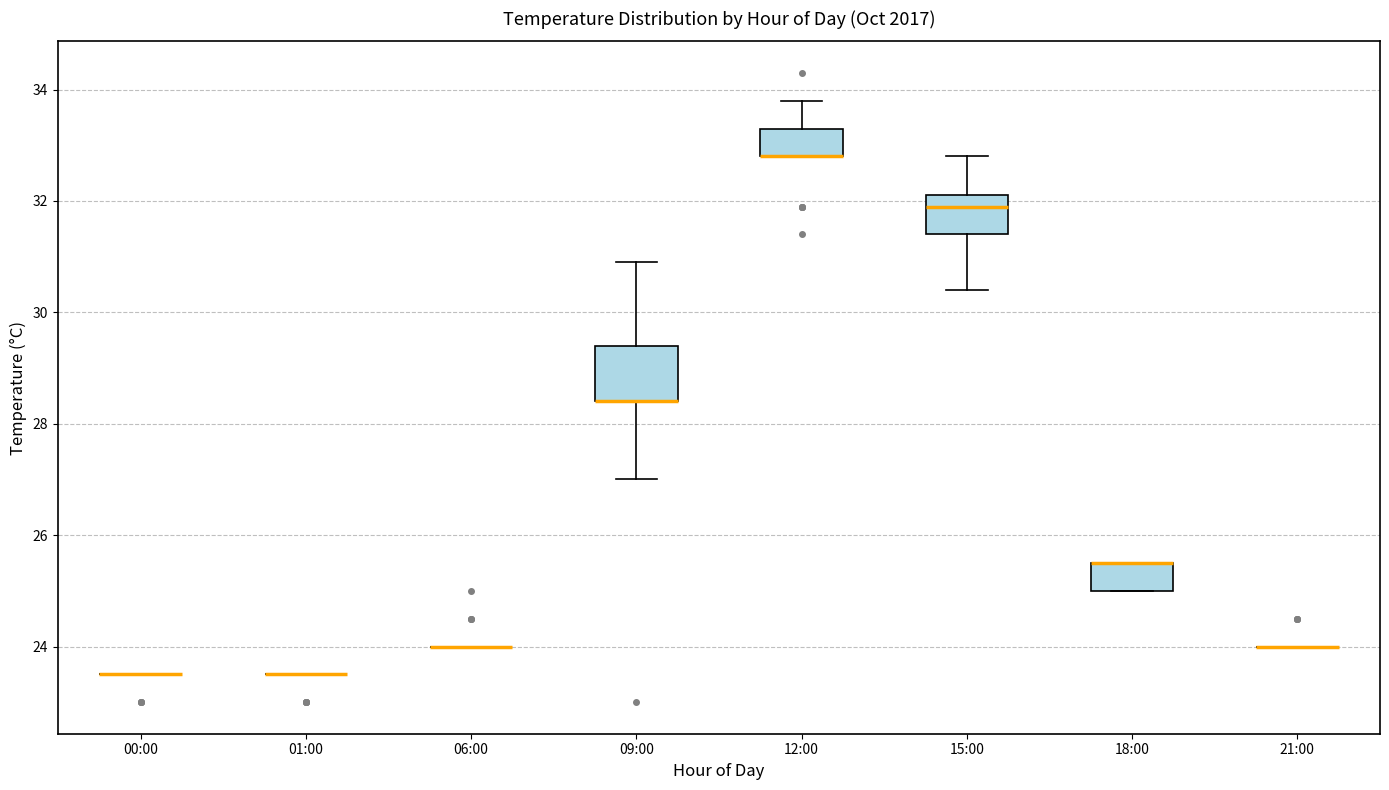

Reading left to right, read every box against the y-axis: the position of its median line, the range the box covers, and the ends of its whiskers. The values are not printed on the chart, so give them approximately, as read against the axis.

00:00: box collapsed to a line at 23.6, whiskers 23.6 to 23.6
01:00: box collapsed to a line at 23.6, whiskers 23.6 to 23.6
06:00: box collapsed to a line at 24.0, whiskers 24.0 to 24.0
09:00: median 28.4 (drawn on the box's lower edge), box 28.4 to 29.4, whiskers 27.0 to 31.0
12:00: median 32.8 (drawn on the box's lower edge), box 32.8 to 33.4, whiskers 32.8 to 33.8
15:00: median 32.0, box 31.4 to 32.2, whiskers 30.4 to 32.8
18:00: median 25.6 (drawn on the box's upper edge), box 25.0 to 25.6, whiskers 25.0 to 25.6
21:00: box collapsed to a line at 24.0, whiskers 24.0 to 24.0